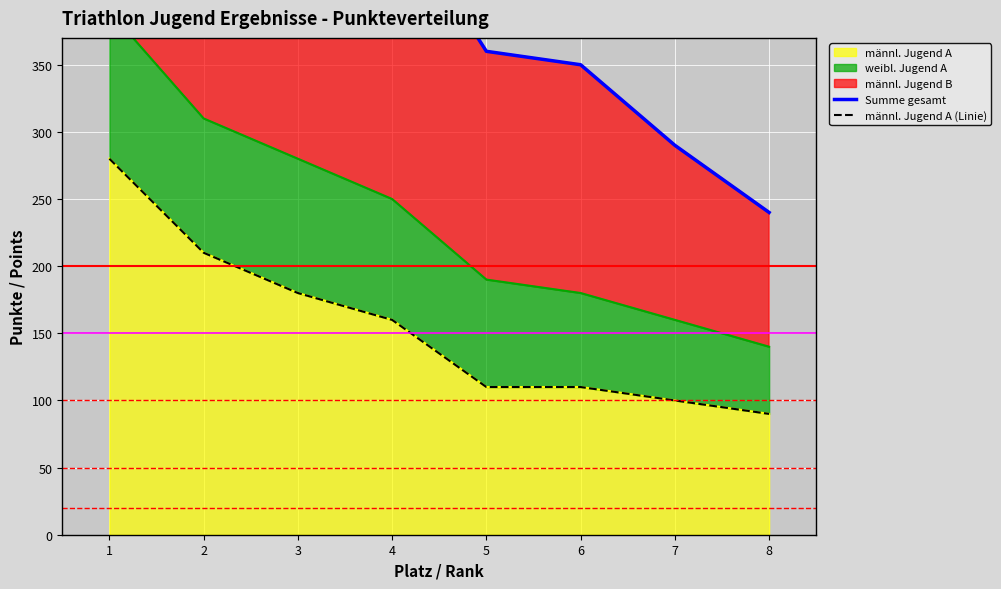

Which has a higher value, 3 or 5?

3